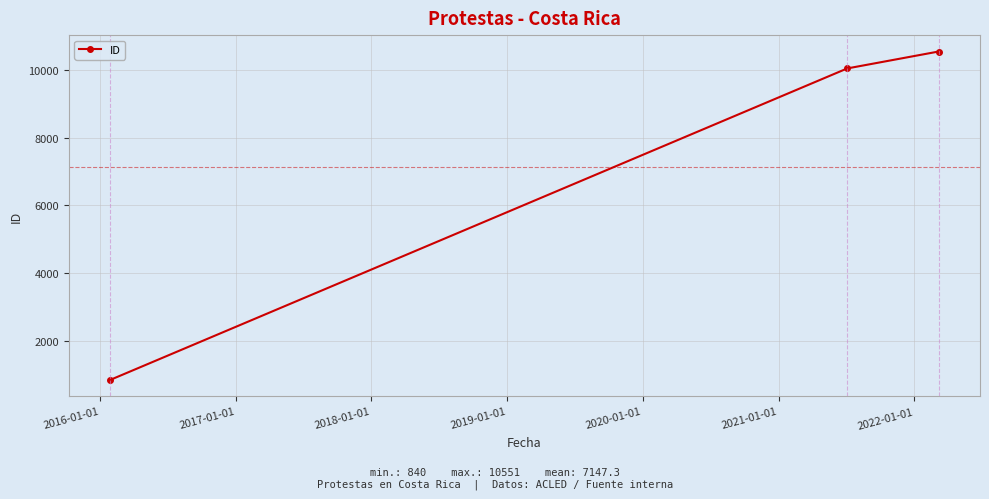

Reading left to right, what are all the values shown in this chart?

840	10051	10551